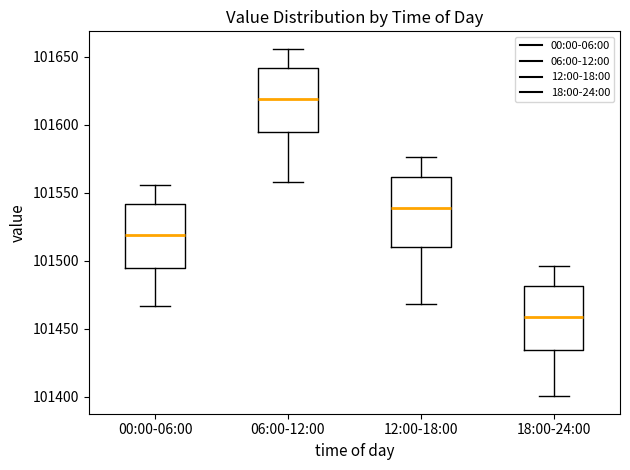

Where is the lower edge of the box for 12:00-18:00 on the y-axis? The values are not printed on the chart, so give them approximately, as read against the axis.

101510